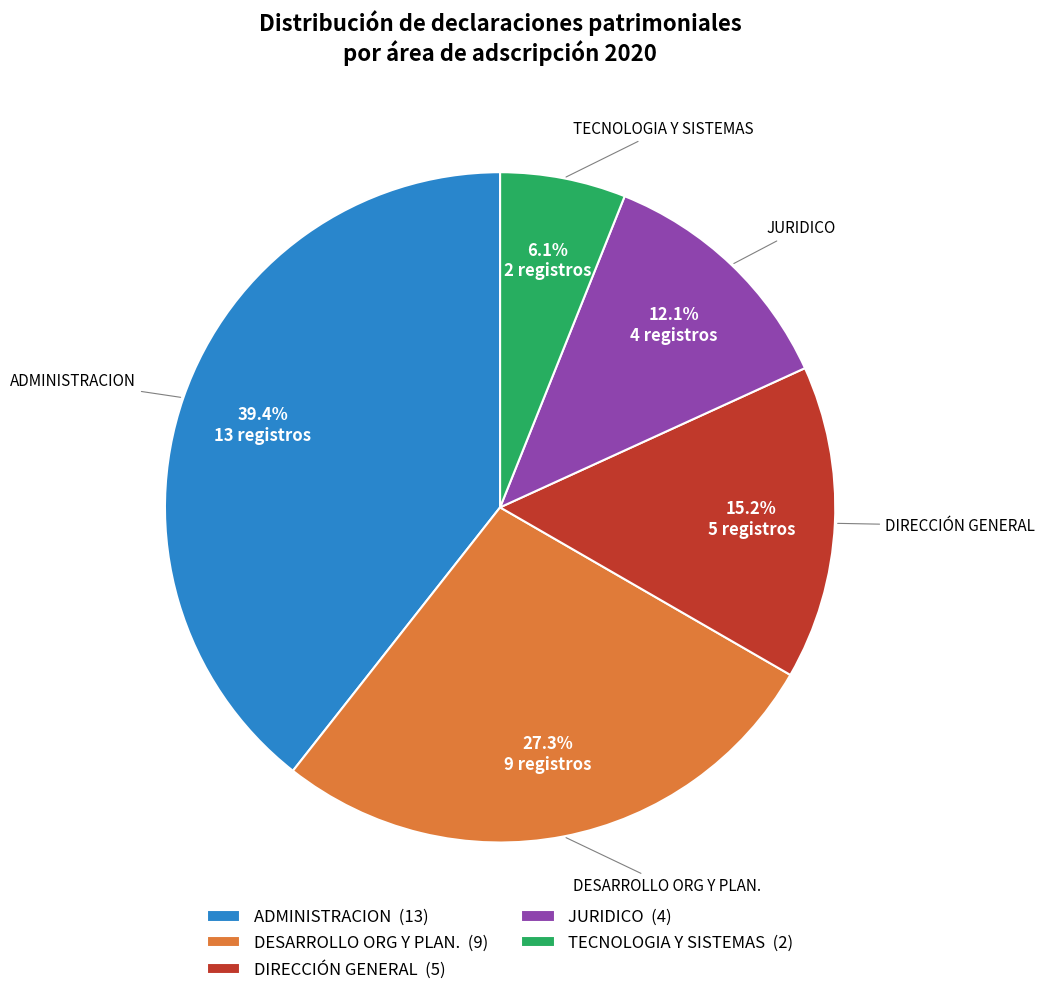

Which has a higher value, JURIDICO (4) or DIRECCIÓN GENERAL (5)?

DIRECCIÓN GENERAL (5)